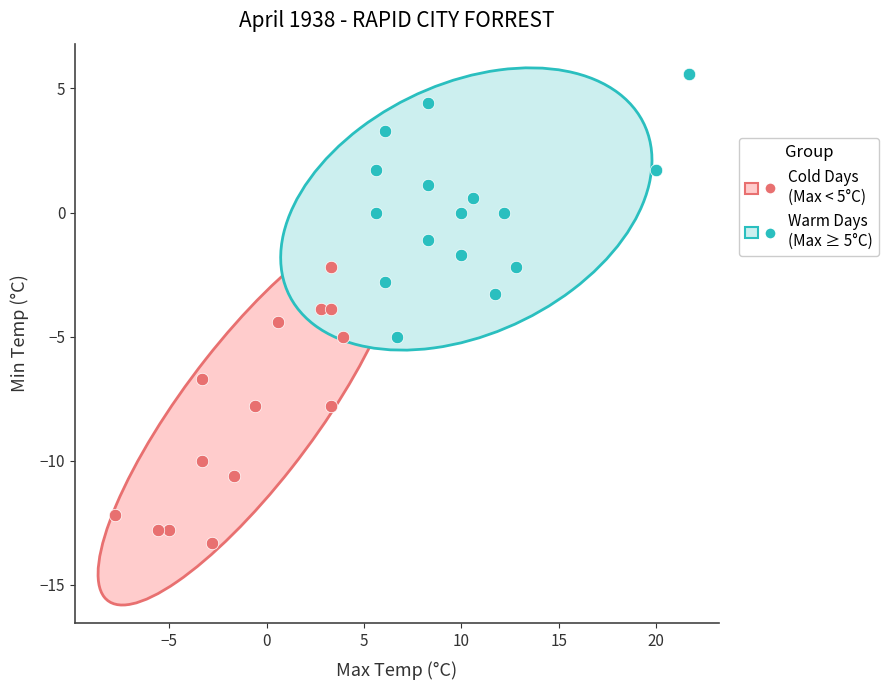

Which series reaches the maximum Y coordinate?

Warm Days (Max ≥ 5°C)